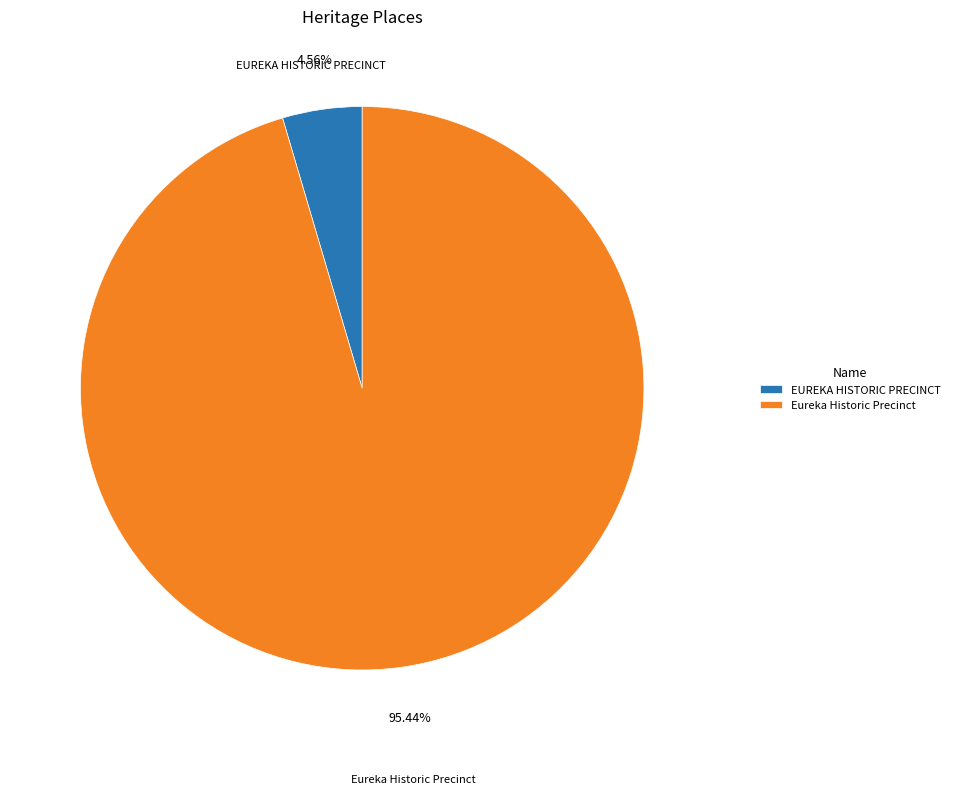

What is the largest slice in the pie chart?

Eureka Historic Precinct